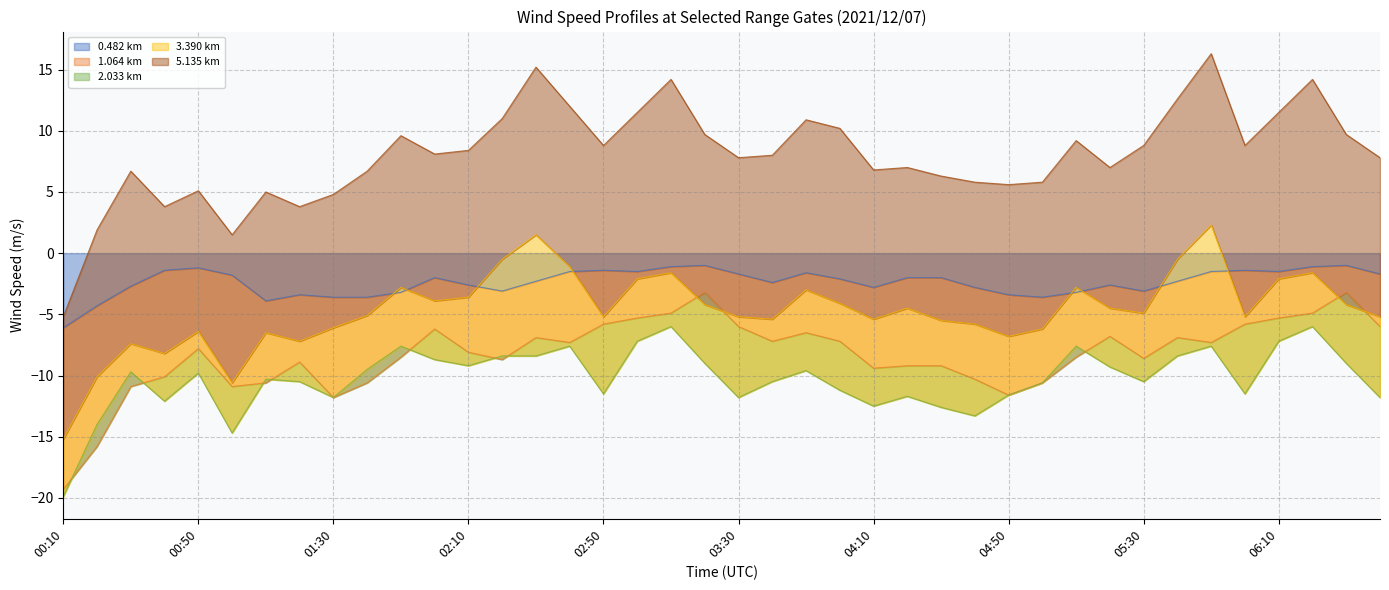

True or false: 5.135 km and 2.033 km cross at least once.

False